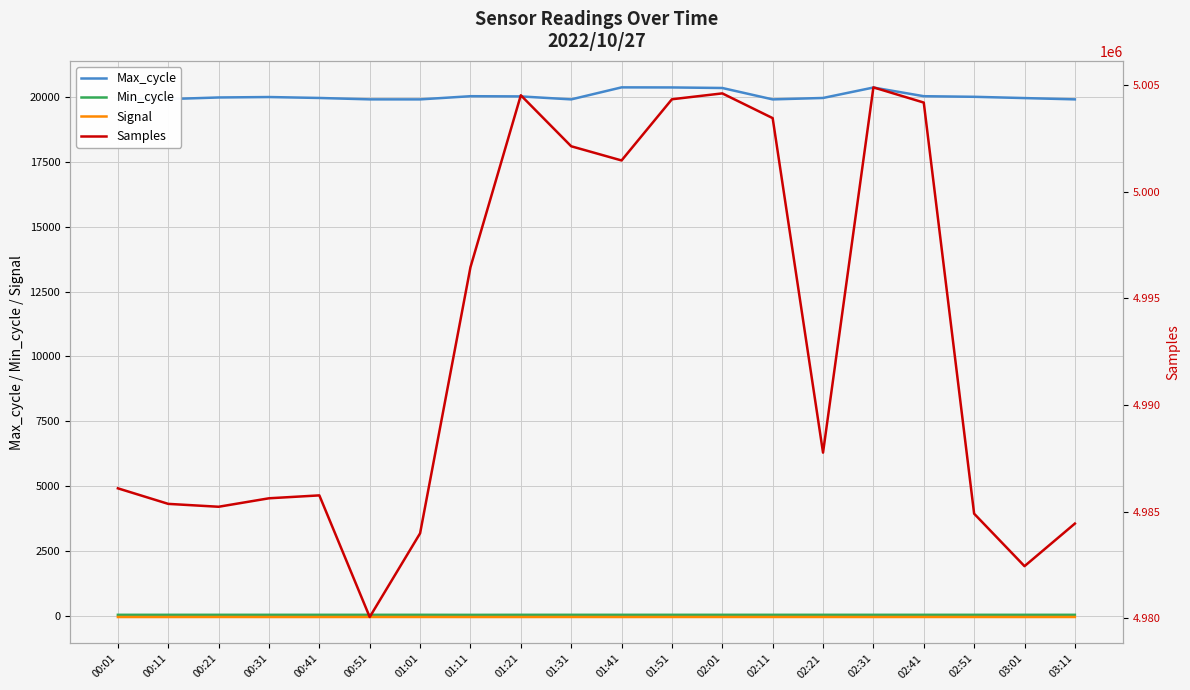

True or false: Signal has more than 2 interior local peaks.

False